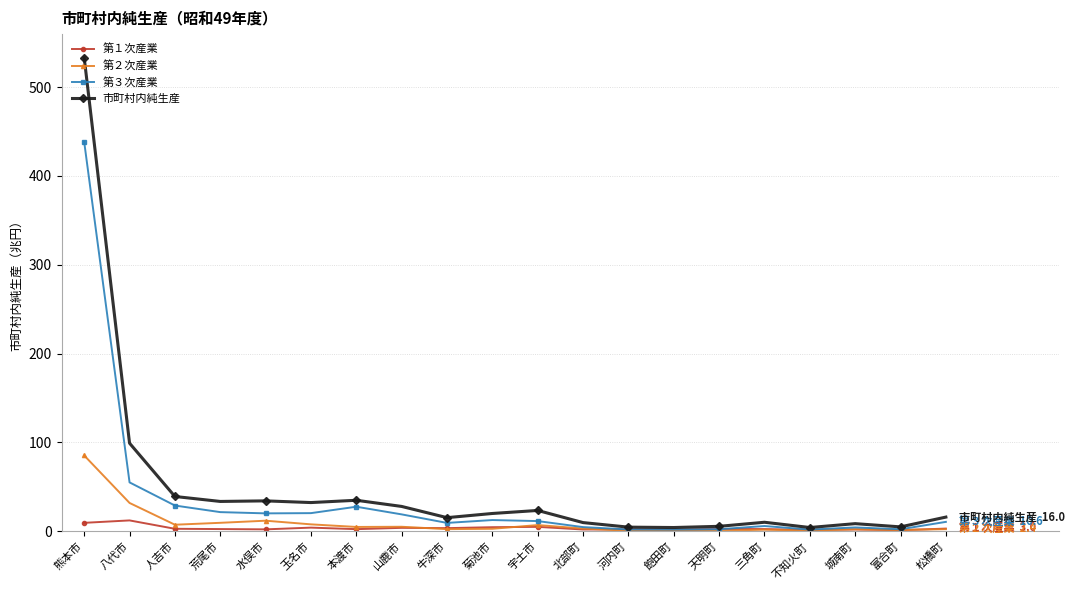

List the series in order of their peak value, highest first.

市町村内純生産, 第３次産業, 第２次産業, 第１次産業